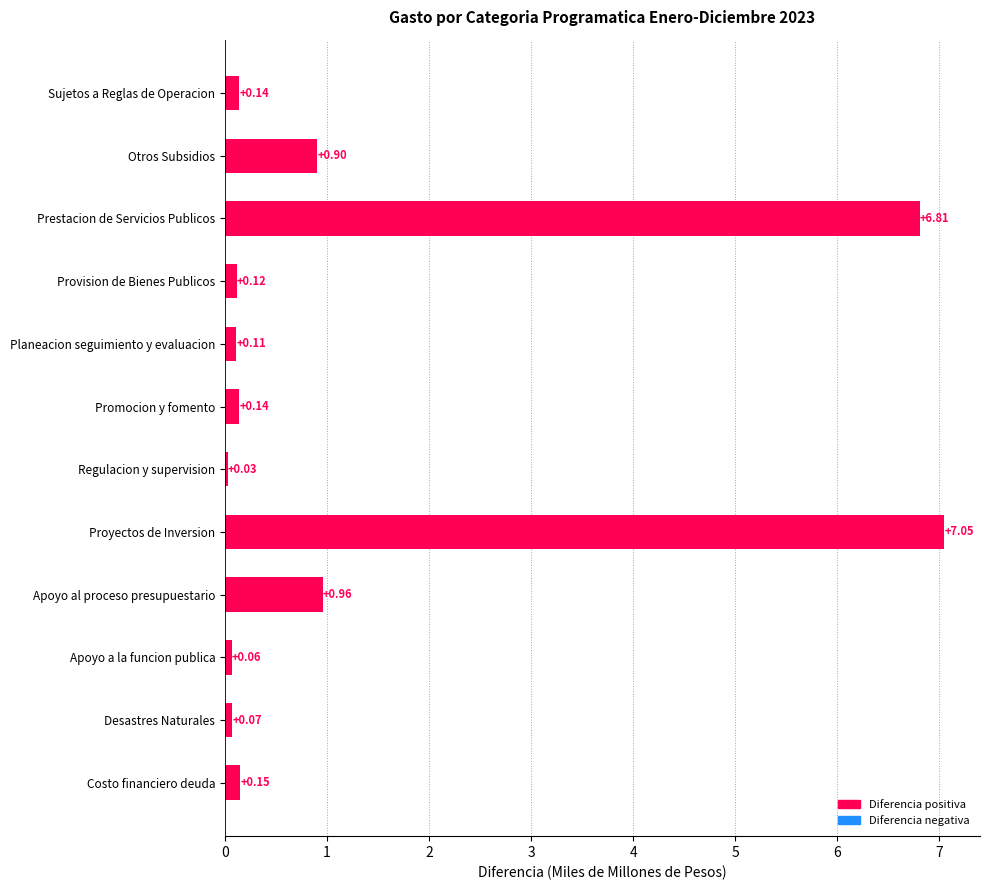

Where is the data nearest to the value 3?

Apoyo al proceso presupuestario